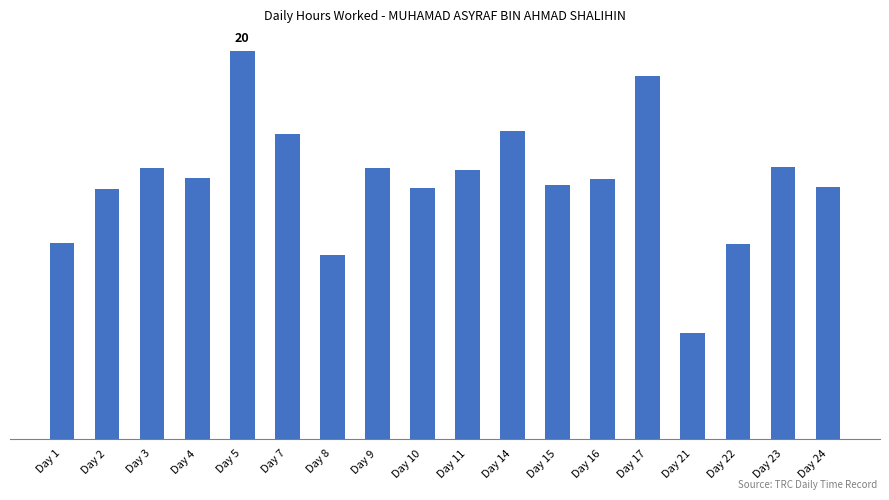

The value at Day 15 is 17.1. True or false?

False